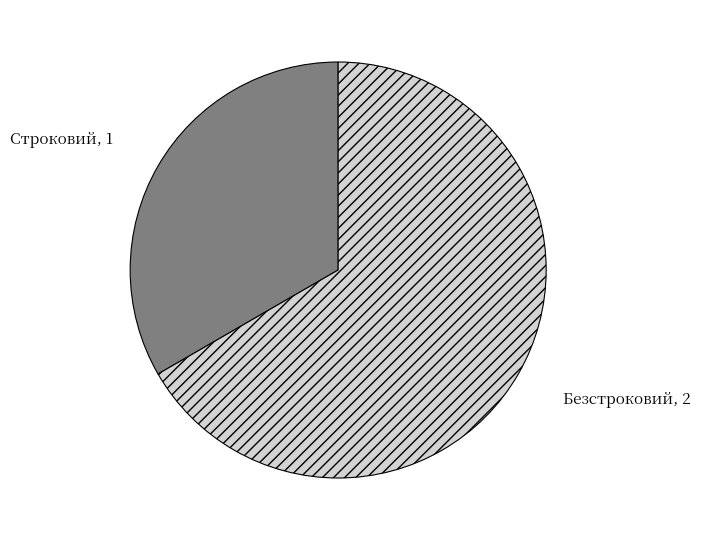

Do Безстроковий and Строковий together represent more than half of the pie?

Yes